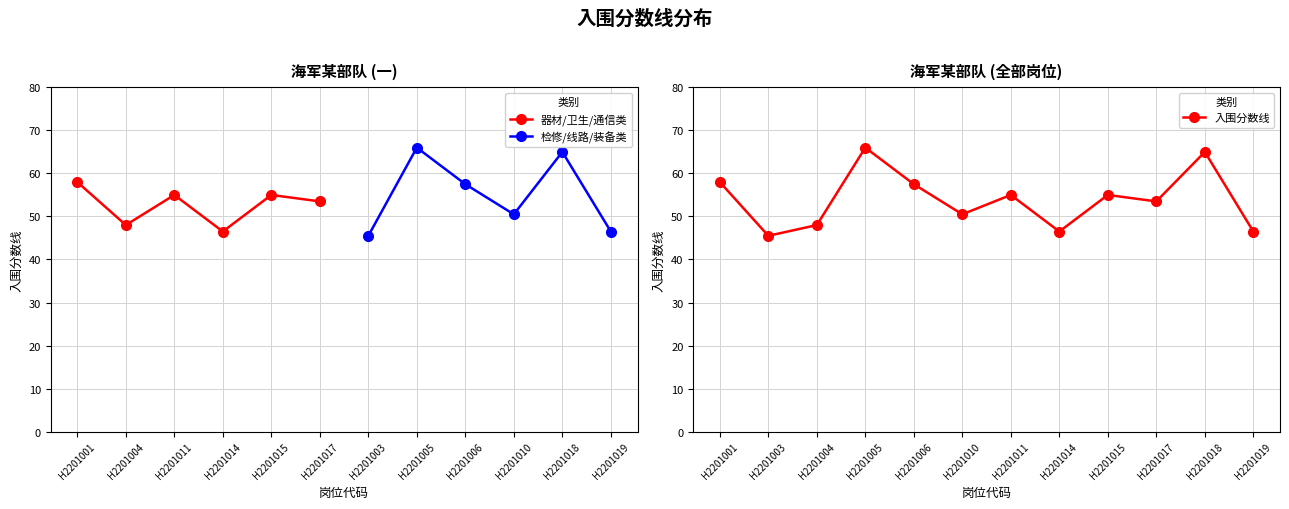

Is it true that 器材/卫生/通信类 equals 53.5 at H2201017?

True